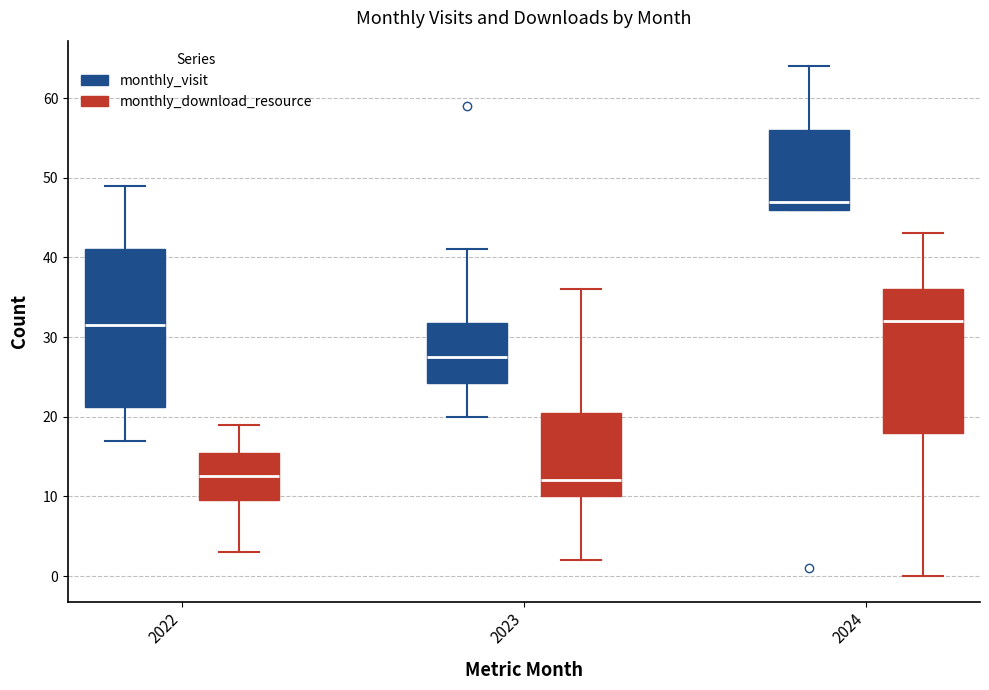

Comparing the boxes themselves (not the whiskers), which one is the tallest?

2022 (monthly_visit)